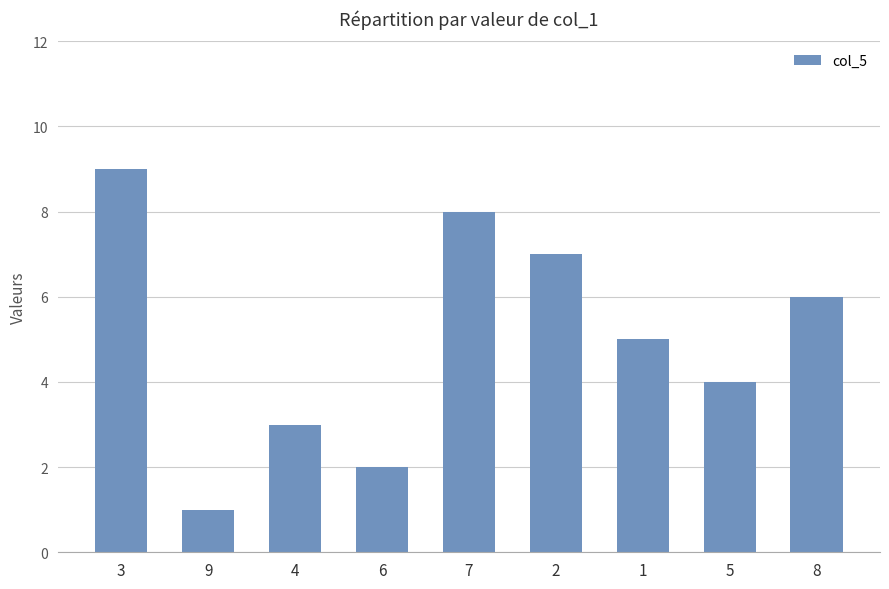

Which has a higher value, 7 or 5?

7